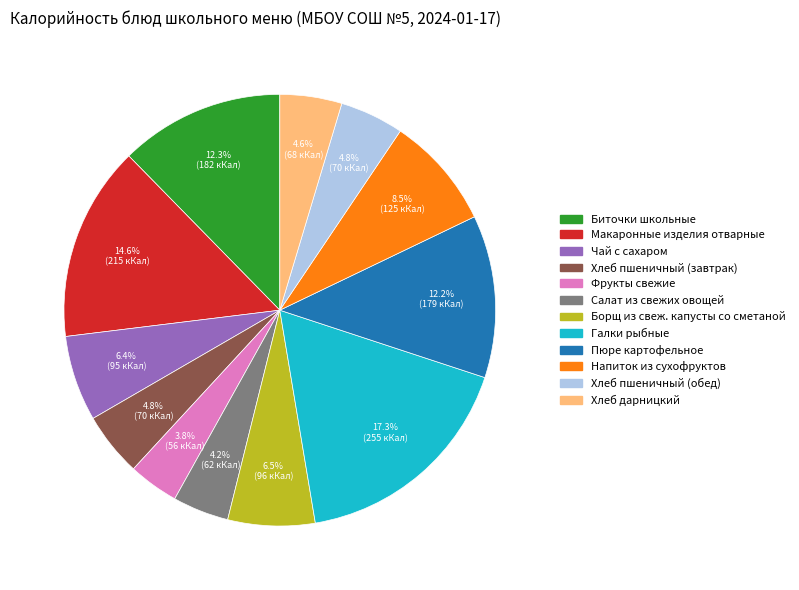

Is it true that Галки рыбные is 26% of the pie?

False